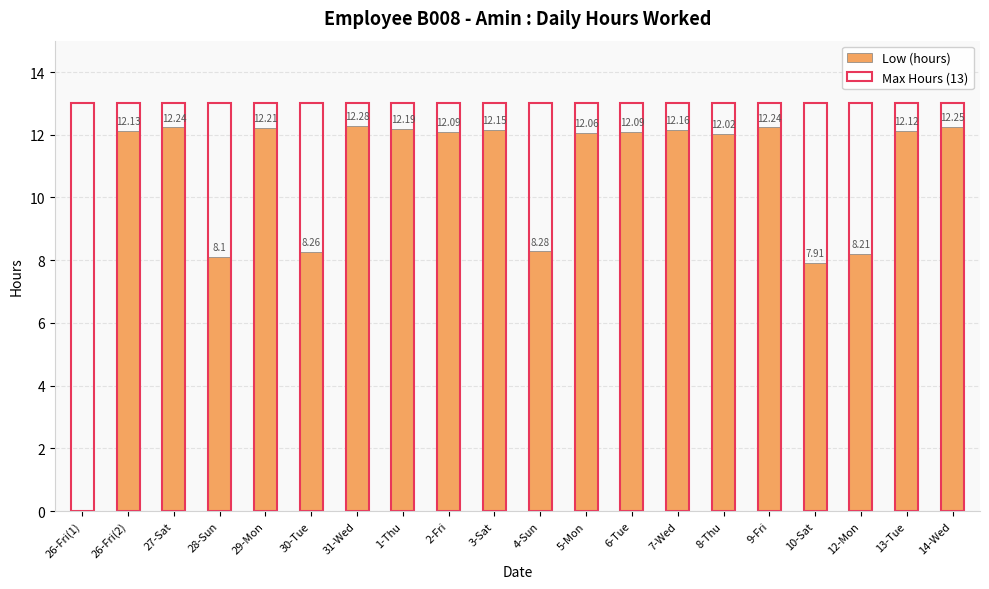

Reading right to left, extract all data points from this chart.

Low (hours): 12.2	12.1	8.2	7.9	12.2	12.0	12.2	12.1	12.1	8.3	12.2	12.1	12.2	12.3	8.3	12.2	8.1	12.2	12.1	0.0
Max Hours (13): 13.0	13.0	13.0	13.0	13.0	13.0	13.0	13.0	13.0	13.0	13.0	13.0	13.0	13.0	13.0	13.0	13.0	13.0	13.0	13.0